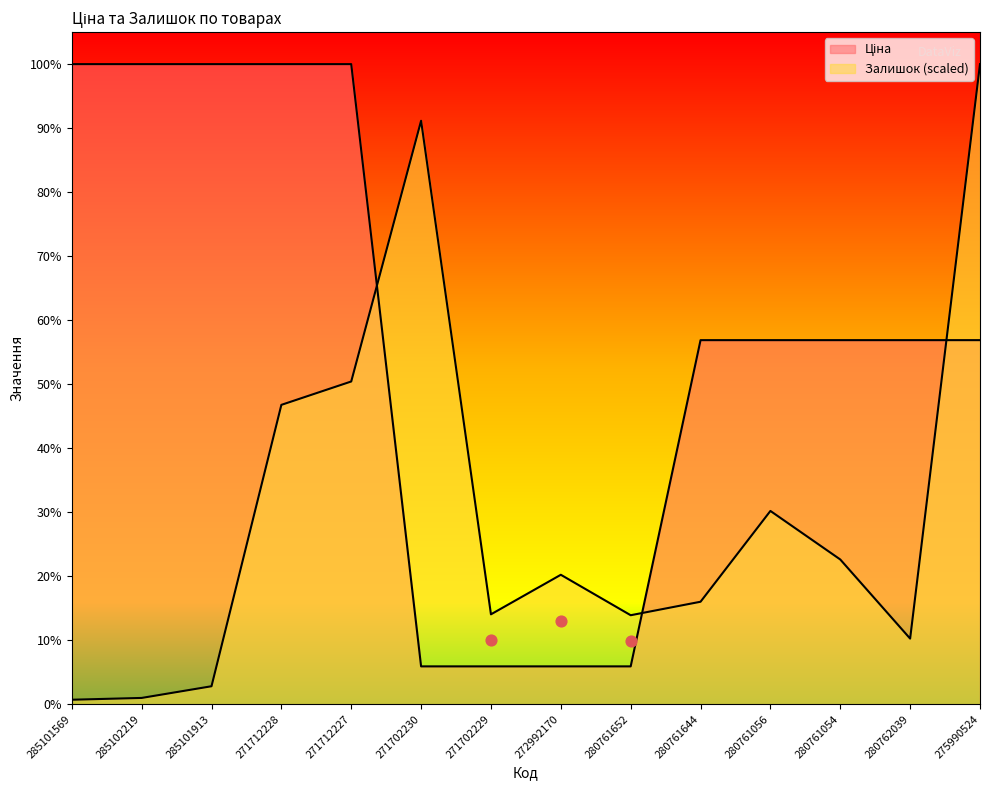

At which category is the sum across all series the highest?

275990524